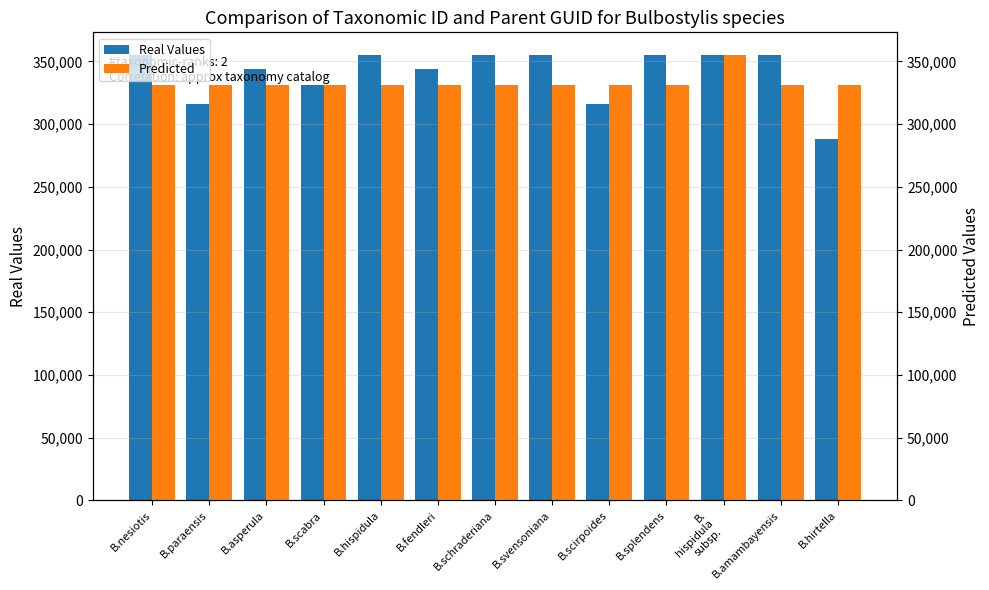

What is the label of the 6th bar from the left?

B.fendleri